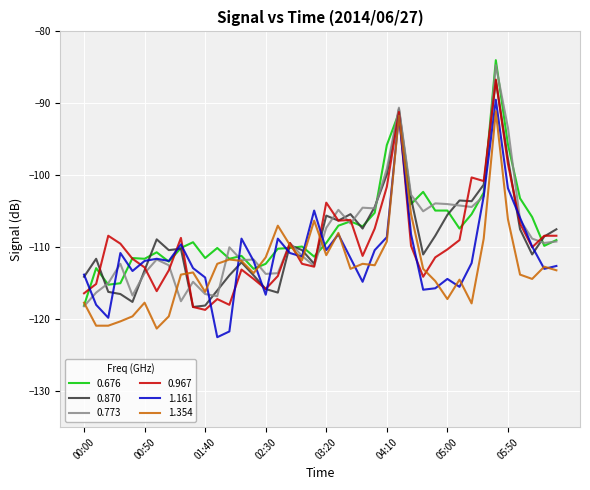

Does the chart have visible grid lines?

Yes